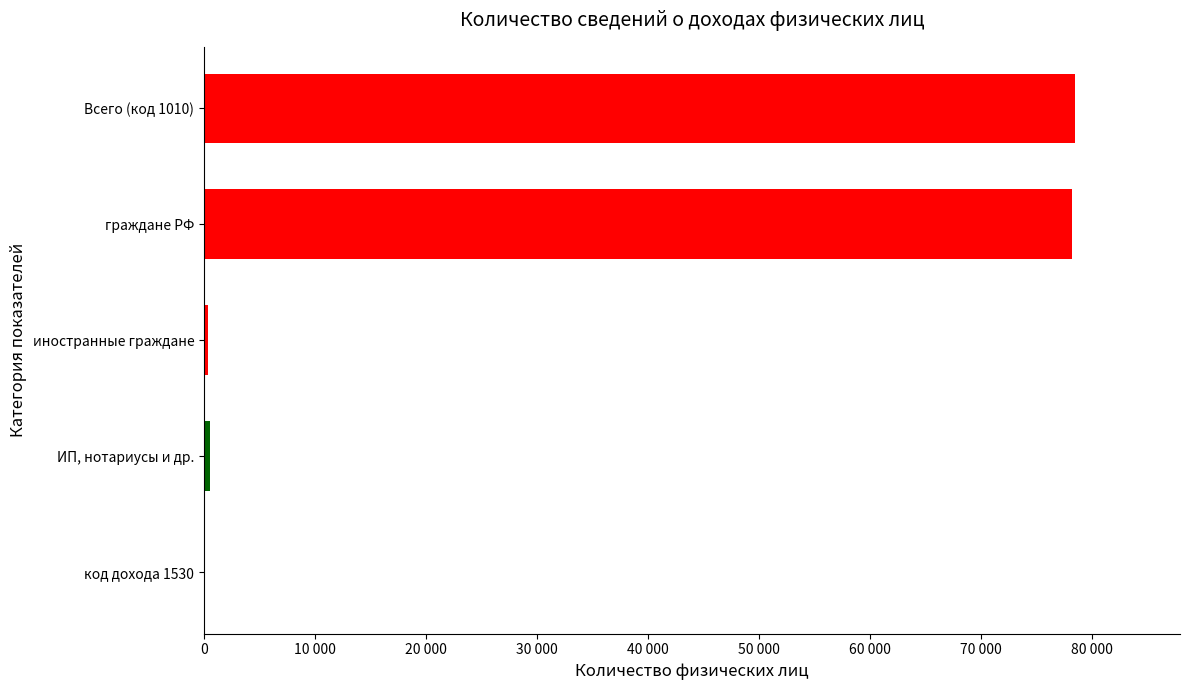

At which category is the sum across all series the highest?

код дохода 1010